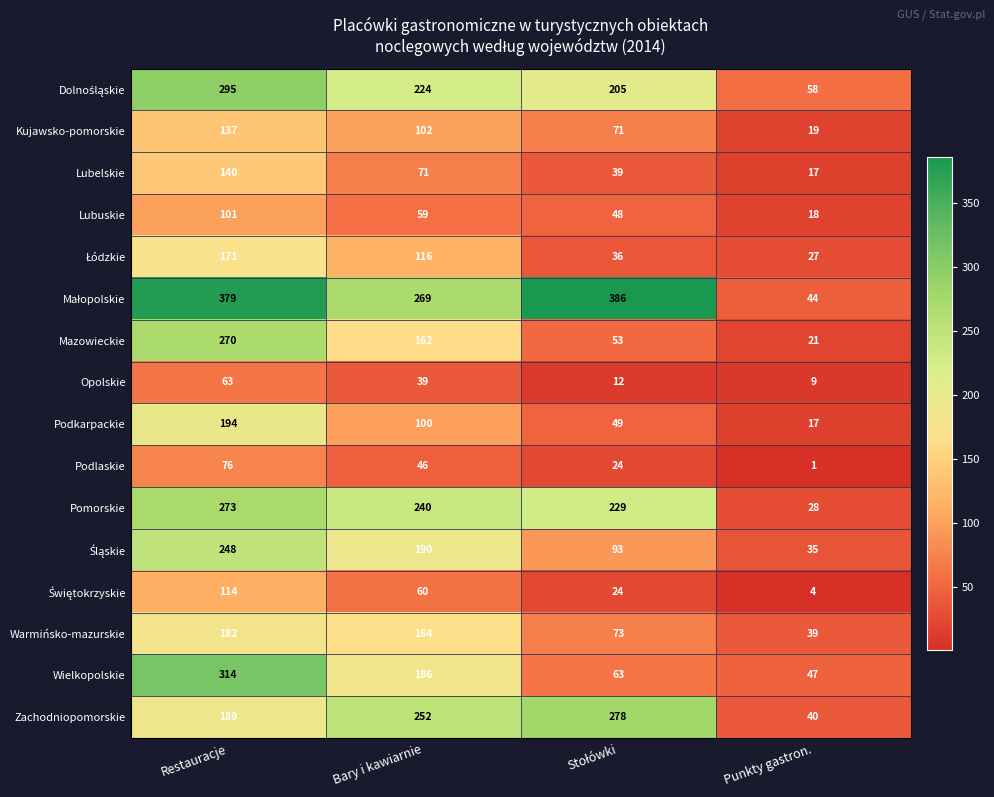

What is the difference between the highest and lowest values at Restauracje?

316